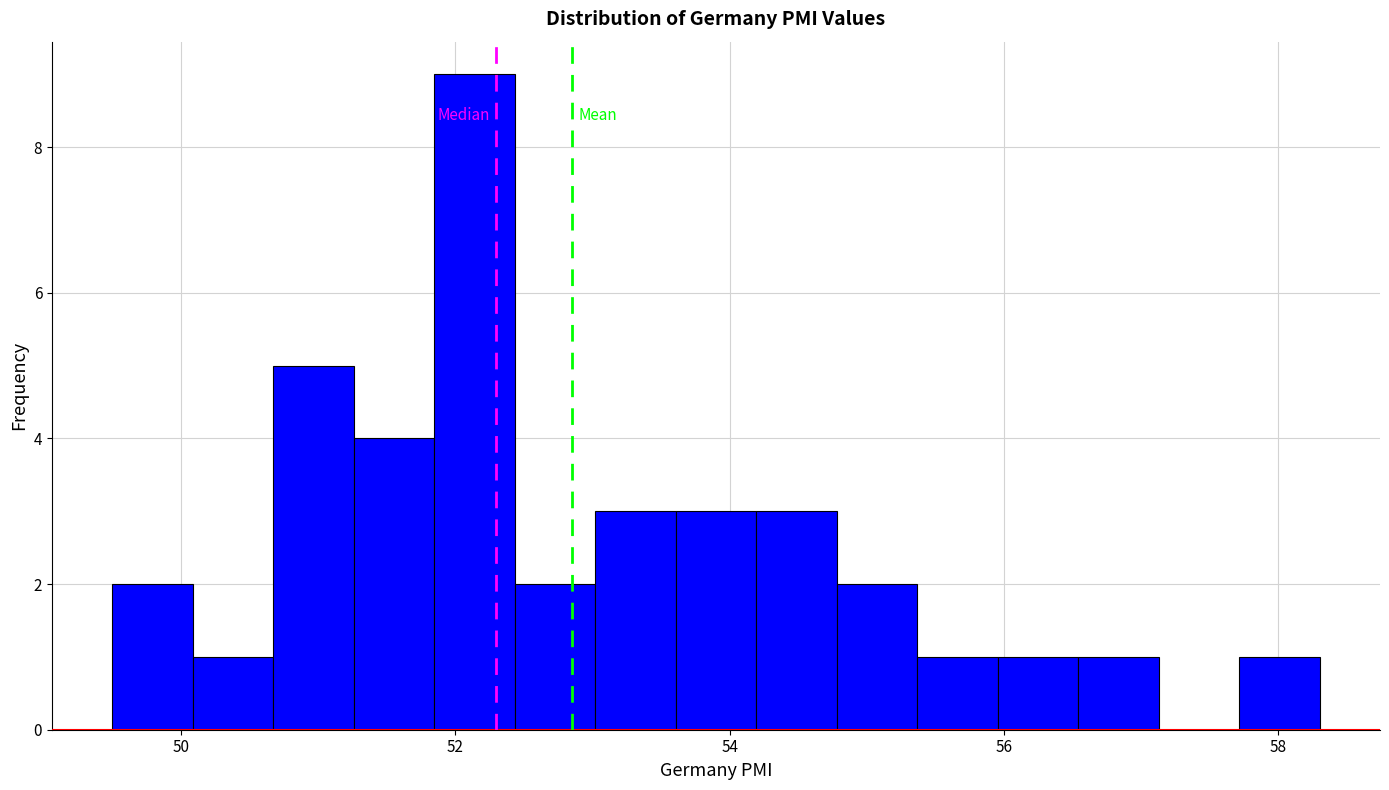

Around what value on the x-axis is the tallest bar? Give the approximate position of its centre, as read against the axis.

52.2